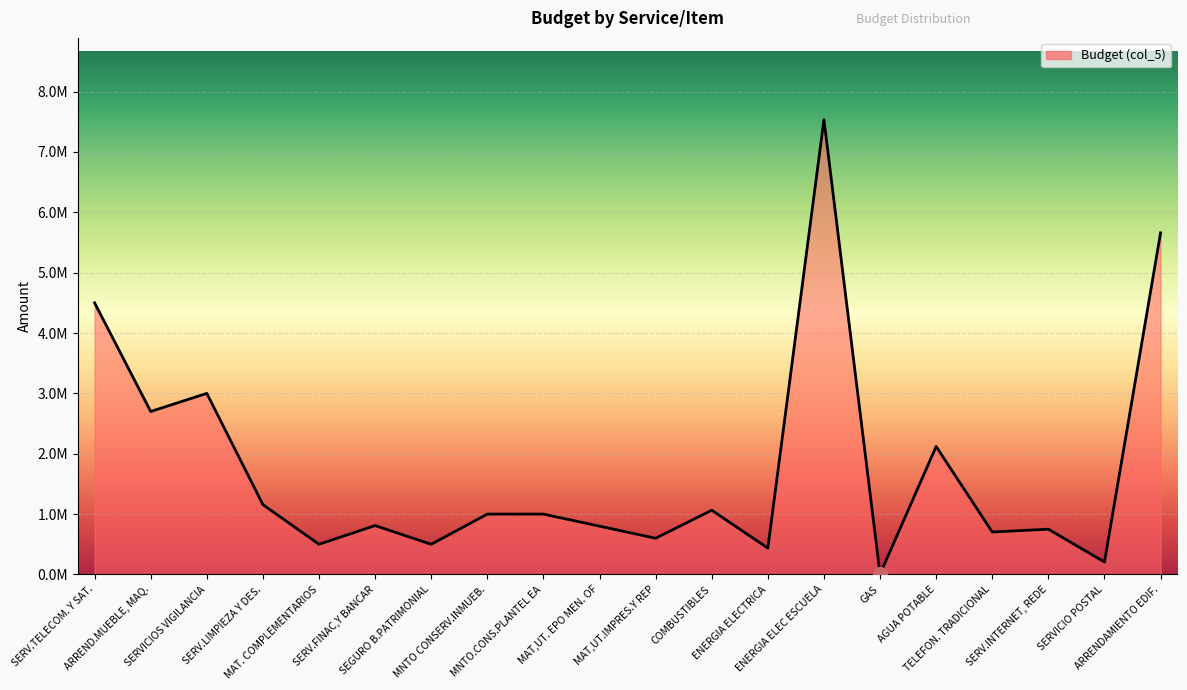

Which has a higher value, TELEFON. TRADICIONAL or SERVICIO POSTAL?

TELEFON. TRADICIONAL